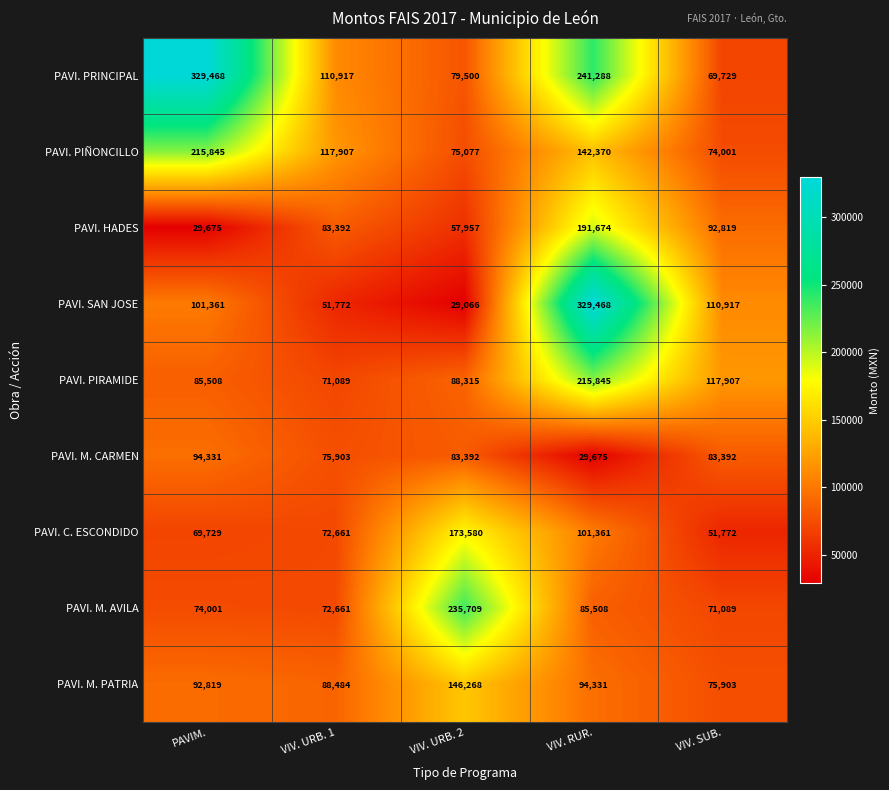

Is it true that PAVI. M. CARMEN equals 83392 at VIV. URB. 2?

True